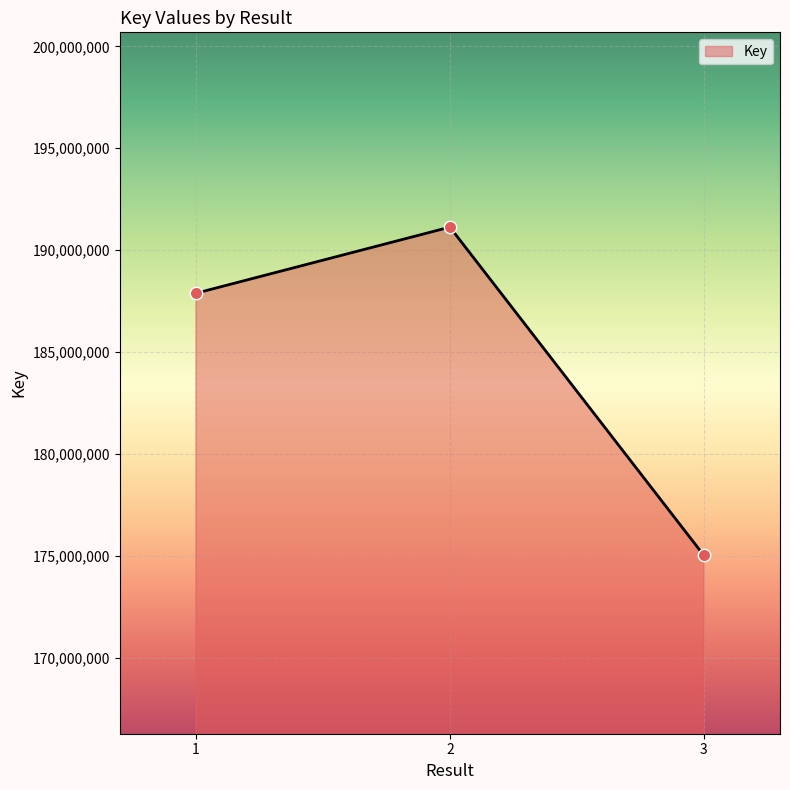

What is the ratio of the value at 3 to the value at 2?

0.9